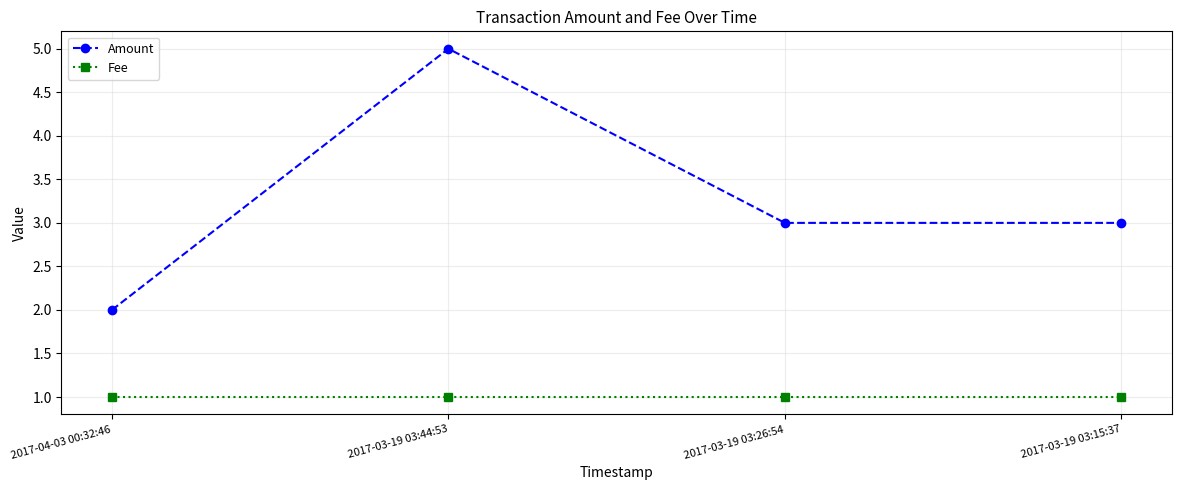

True or false: Fee has a value of 0.3 at 2017-03-19 03:26:54.

False